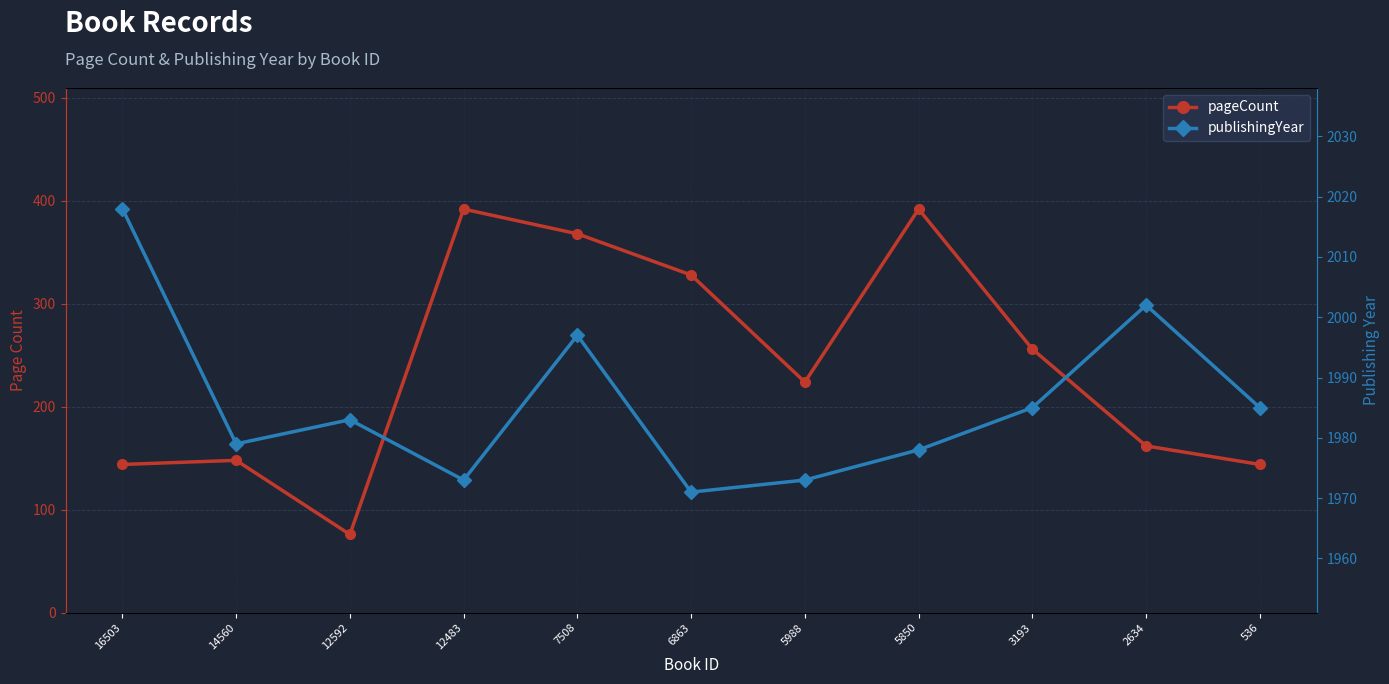

What are all the series names shown in the legend?

pageCount, publishingYear